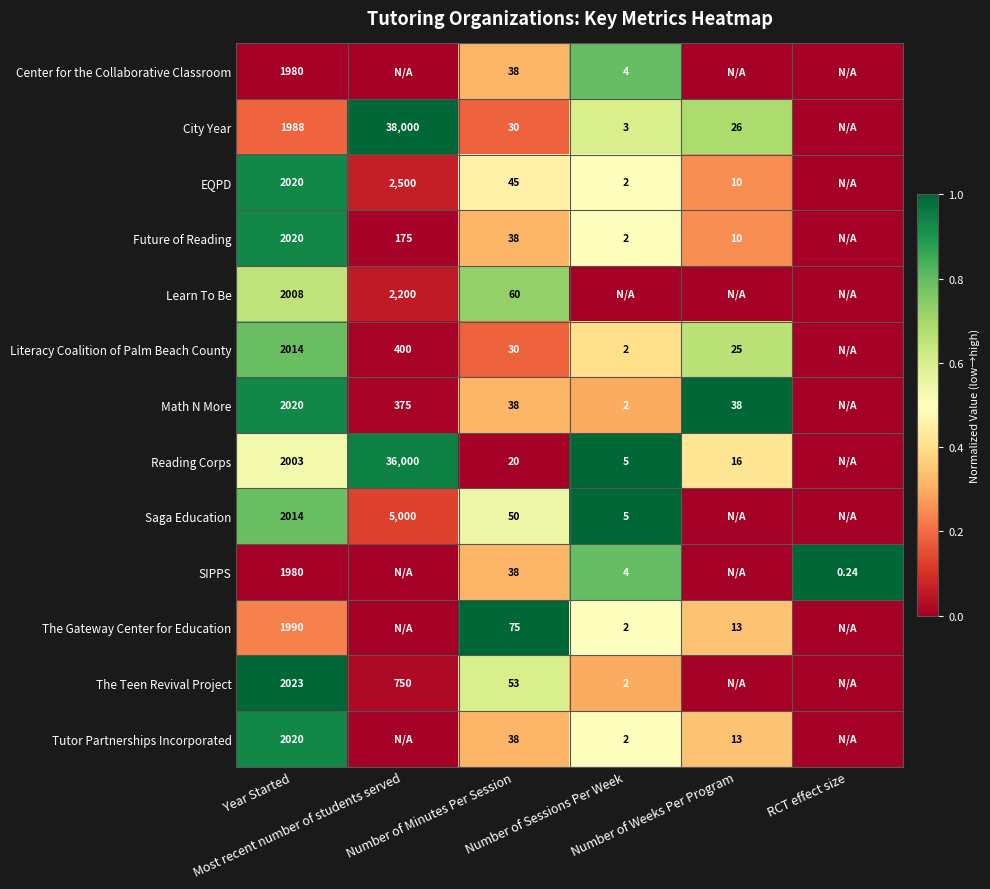

Between Number of Minutes Per Session and Number of Sessions Per Week, which is larger?

Number of Sessions Per Week